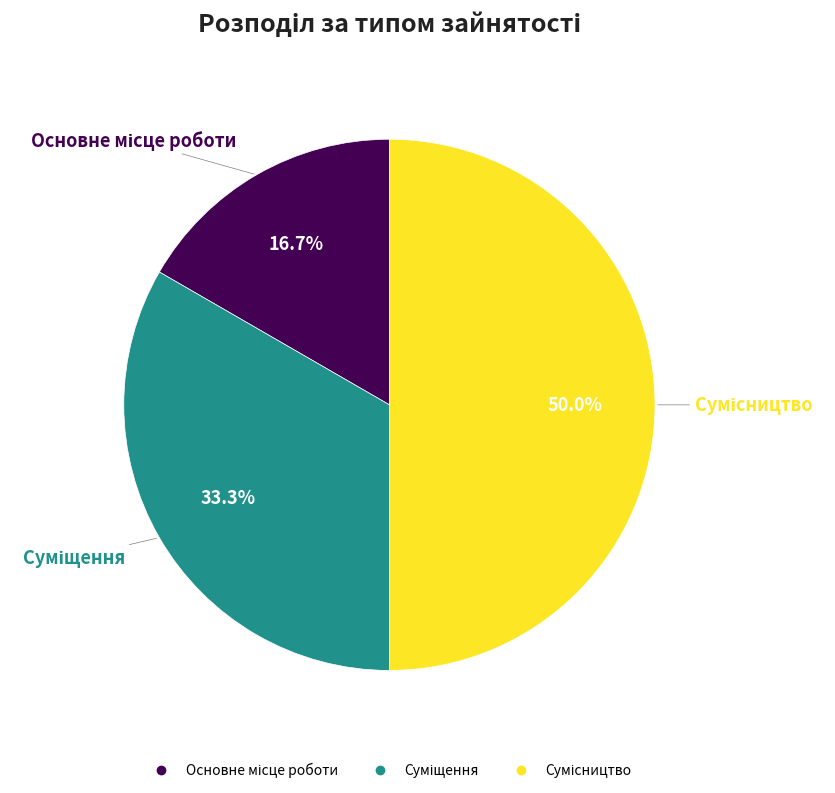

Count the number of slices in the pie.

3